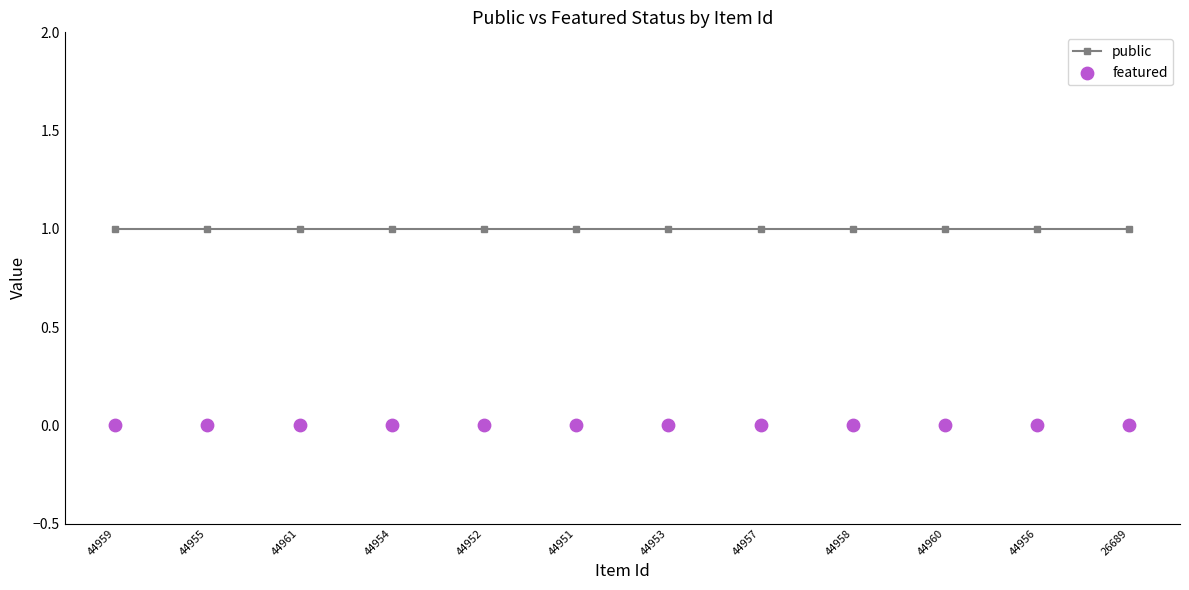

At which category is the sum across all series the highest?

44959